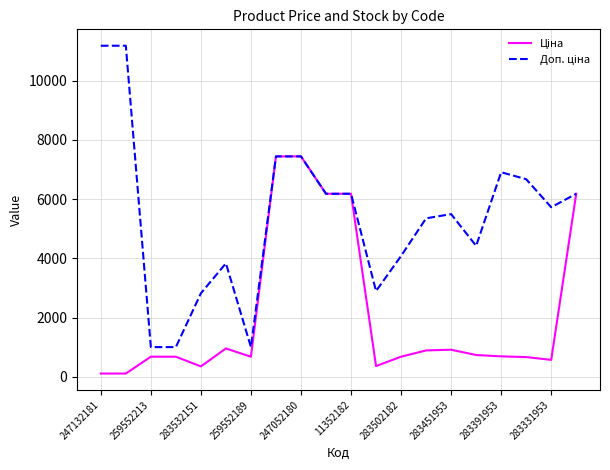

What is the difference between the highest and lowest values at 283331953?

5154.3